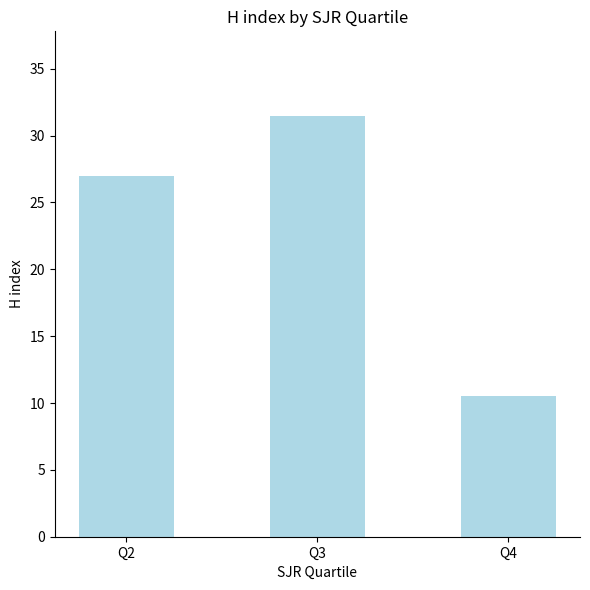

Reading right to left, what are all the values shown in this chart?

10.5	31.5	27.0